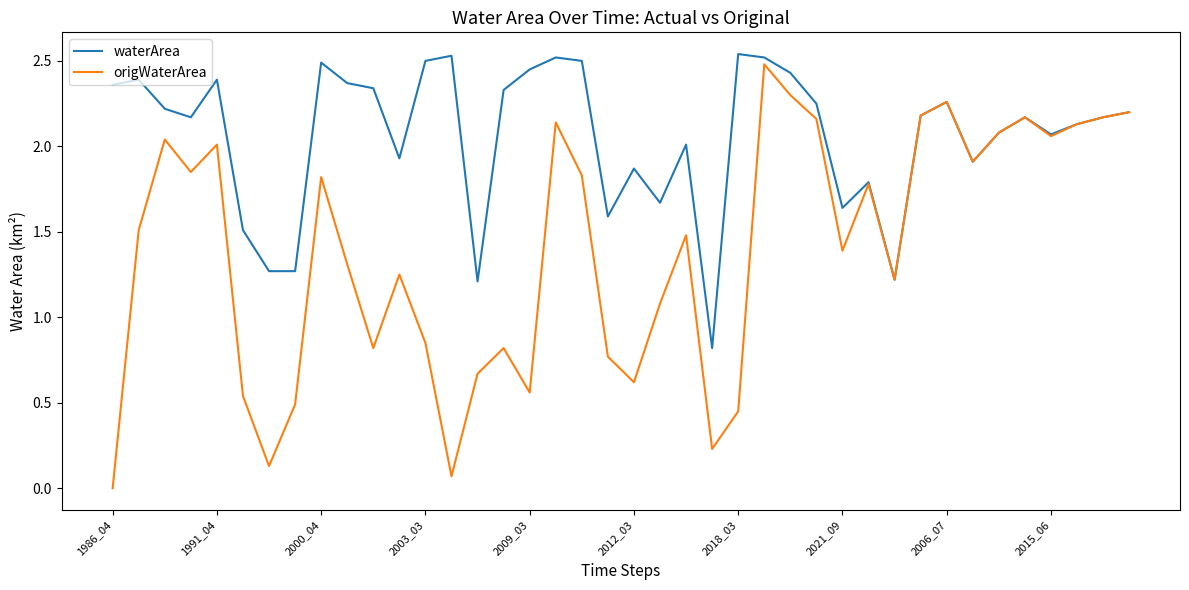

List the series in order of their overall mean, lowest first.

origWaterArea, waterArea